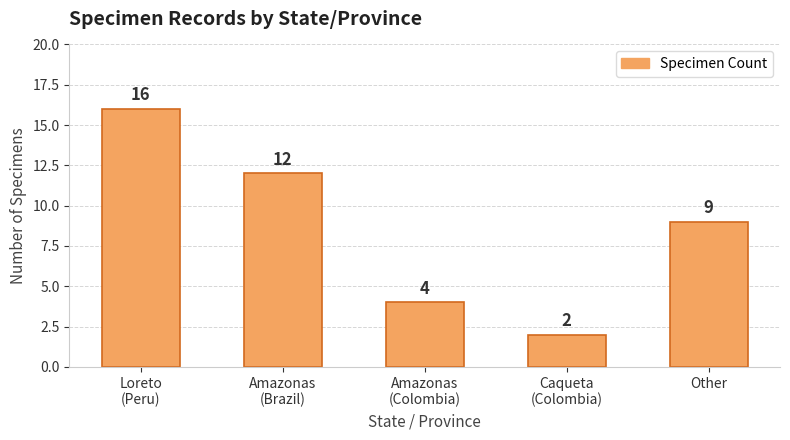

What is the label of the 3rd bar from the left?

Amazonas
(Colombia)